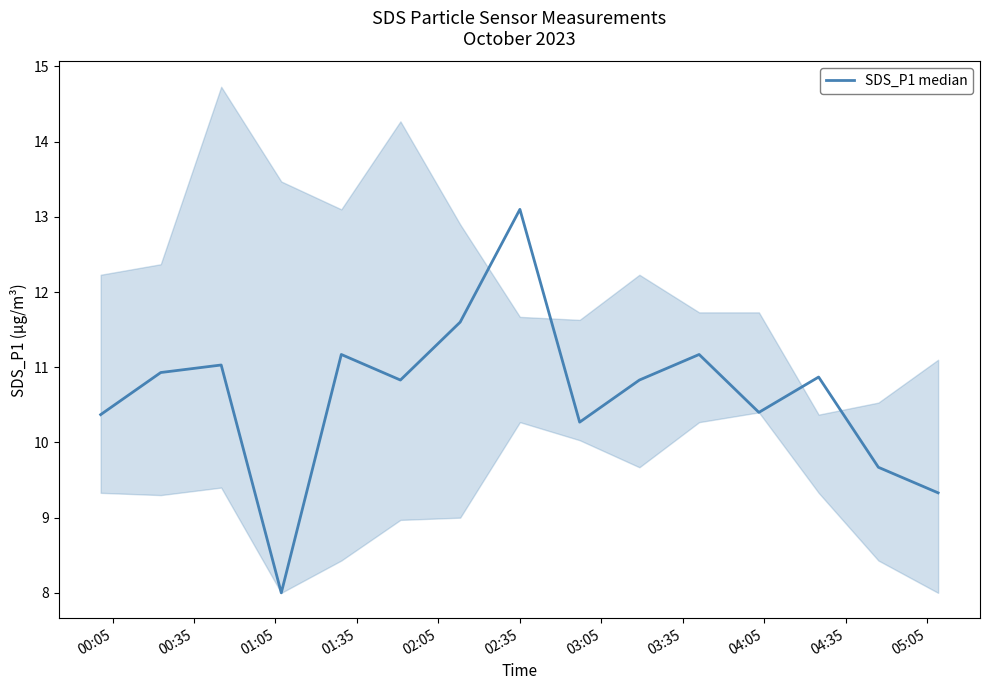

True or false: the data has more than 1 interior local peaks.

True